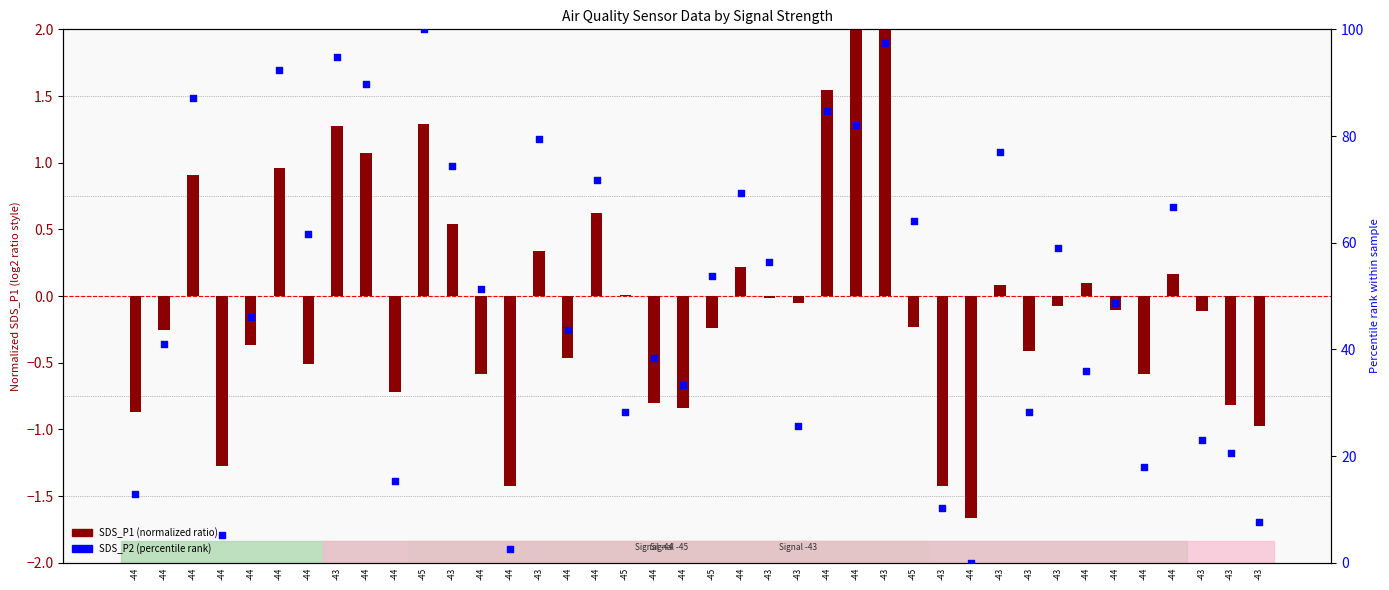

Which series contains the highest Y value?

SDS_P2 (percentile rank)